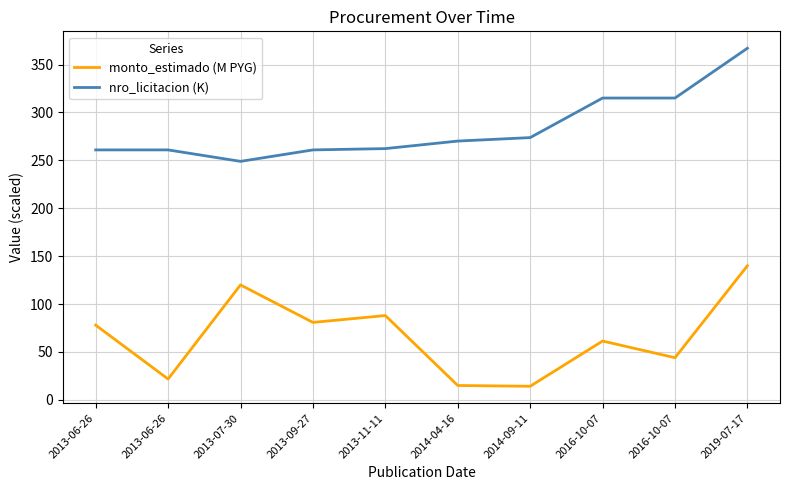

Which series has the widest spread of values?

monto_estimado (M PYG)